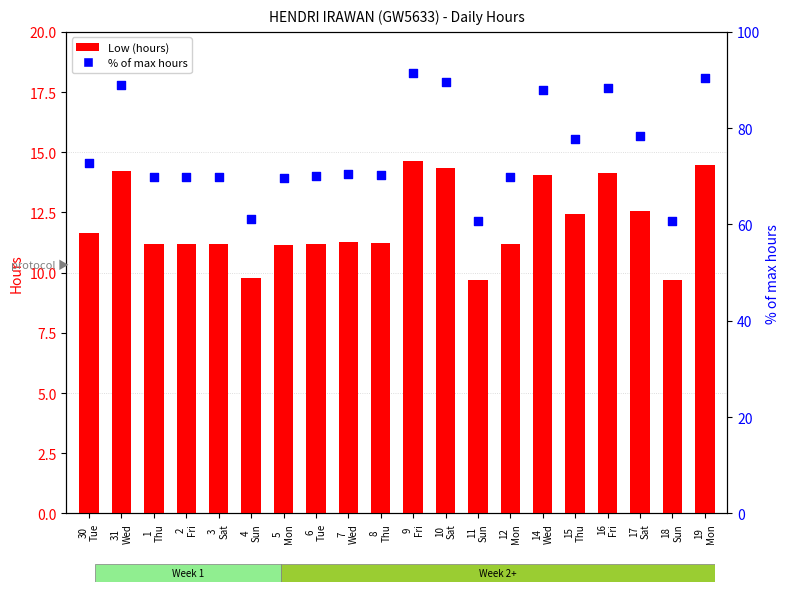

At which category is the sum across all series the highest?

9
Fri